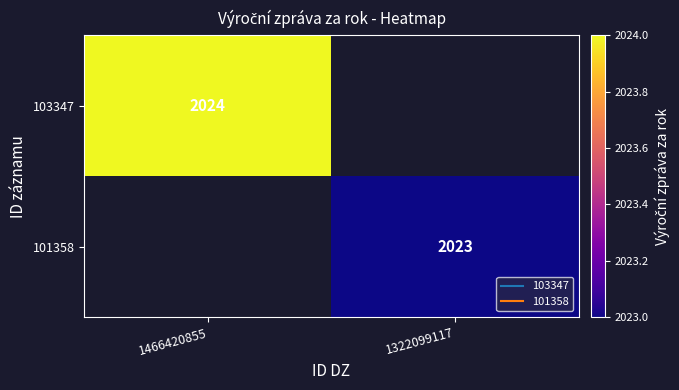

Is it true that 103347 equals 3539.2 at 1466420855?

False